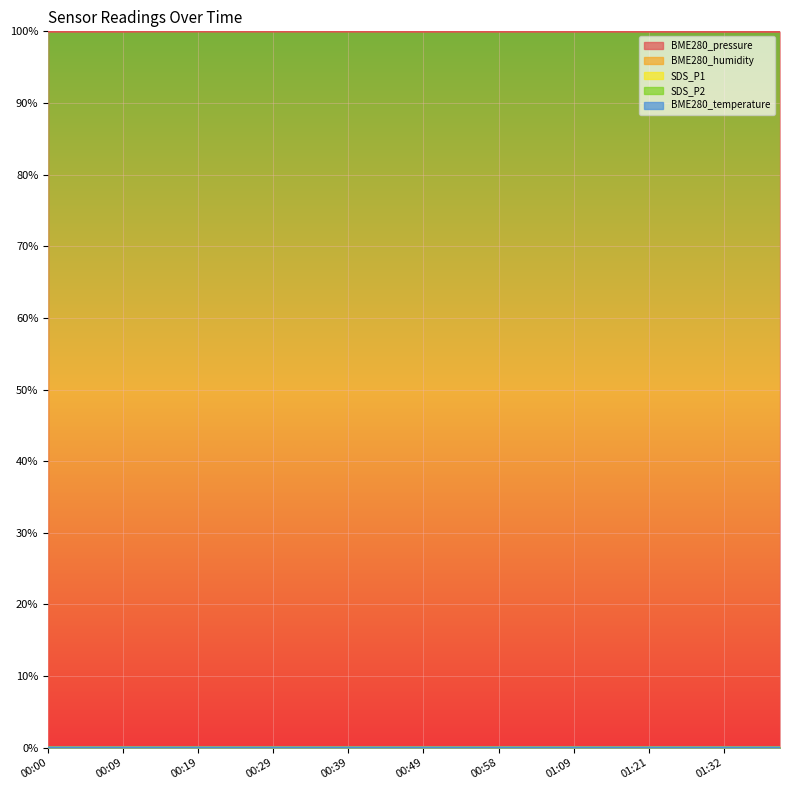

Rank the series by their maximum value, from highest to lowest.

BME280_pressure, BME280_humidity, BME280_temperature, SDS_P1, SDS_P2